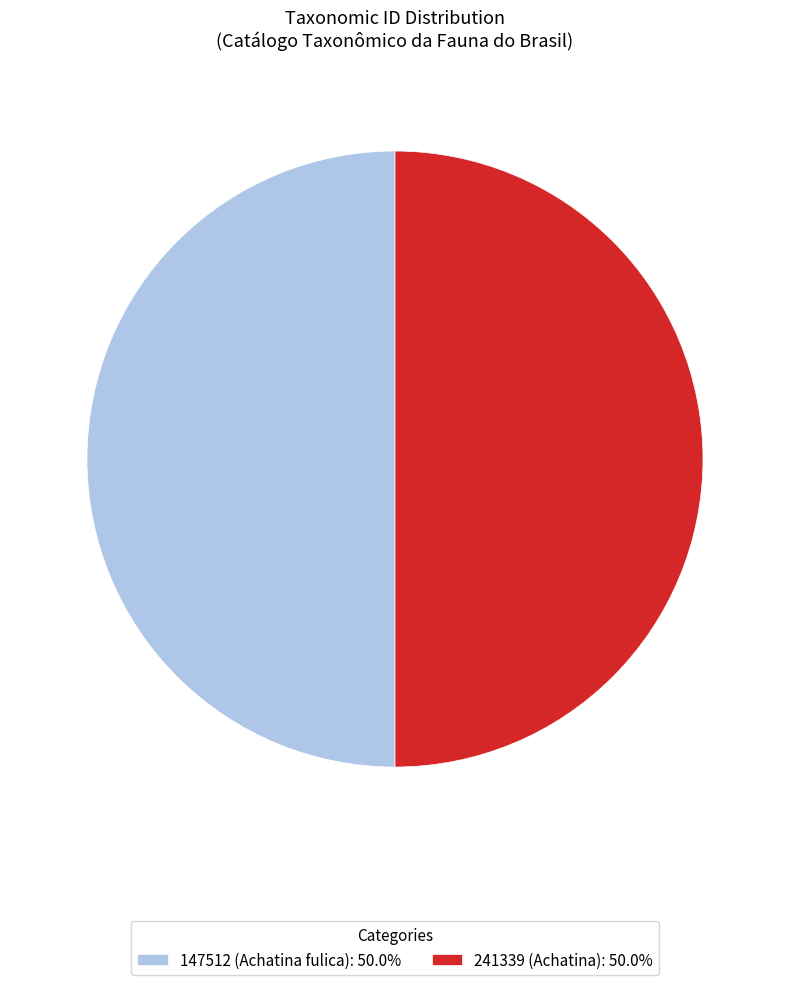

How many slices are in this pie chart?

2